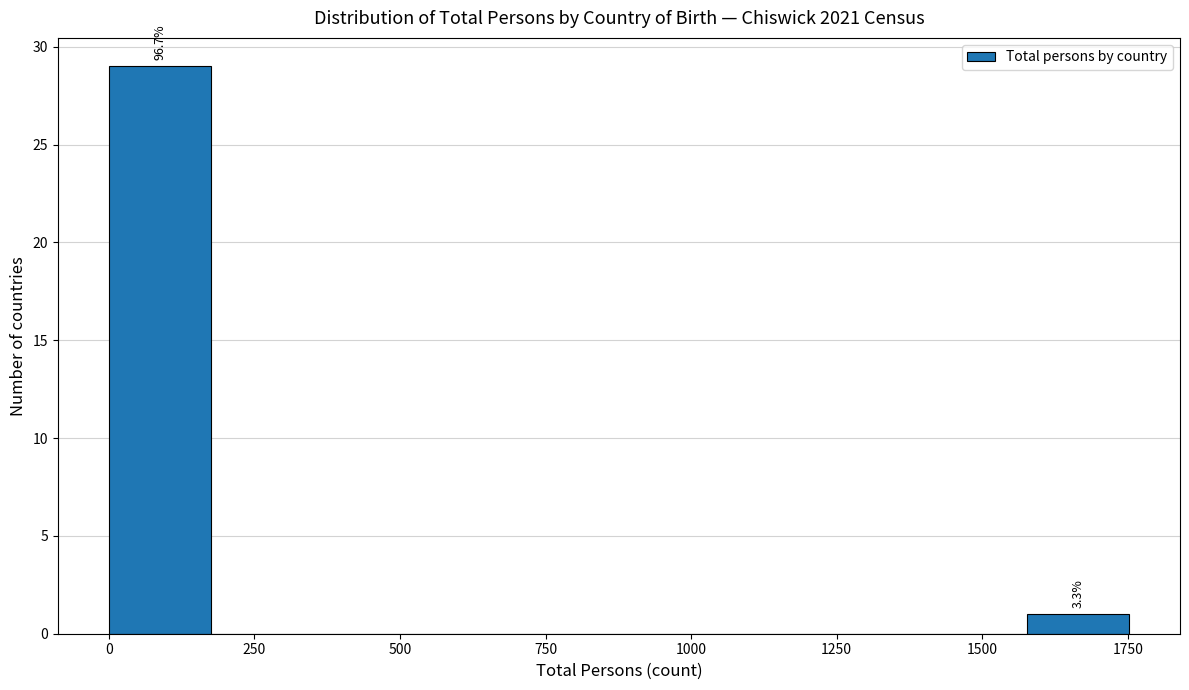

Read against the x-axis, roughly where is the centre of the tallest bar?

100